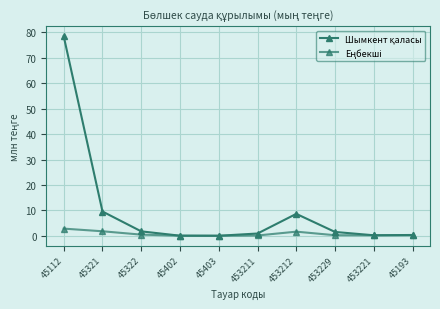

True or false: Еңбекші and Шымкент қаласы intersect in this chart.

False